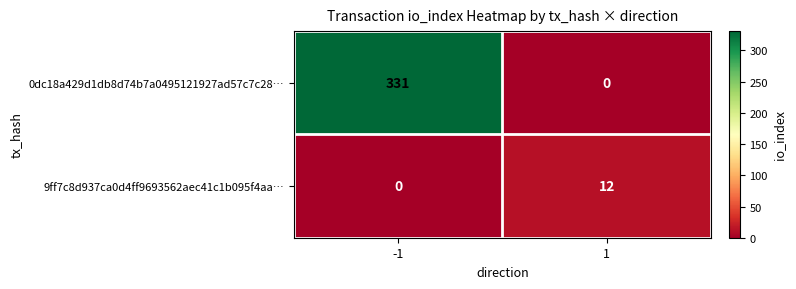

Reading right to left, extract all data points from this chart.

0dc18a429d1db8d74b7a0495121927ad57c7c28…: 1=0	-1=331
9ff7c8d937ca0d4ff9693562aec41c1b095f4aa…: 1=12	-1=0